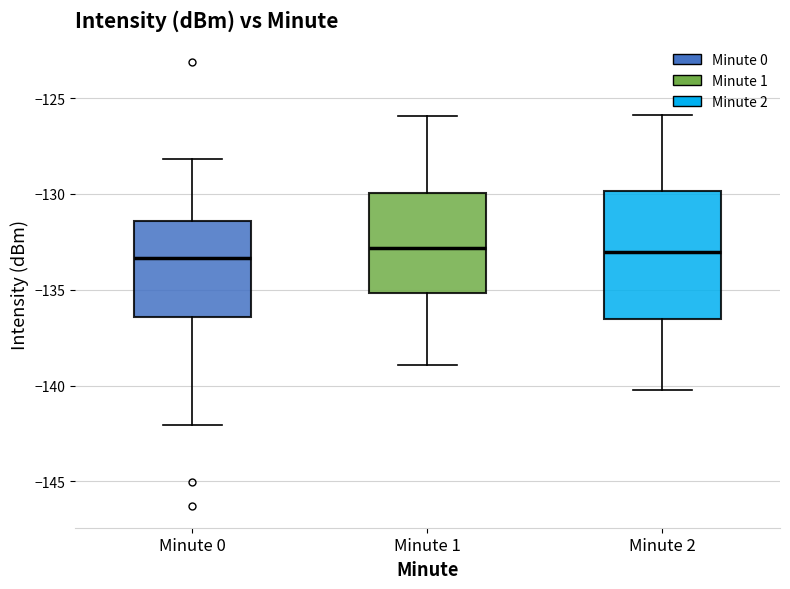

Reading left to right, transcribe this box plot: for each box, give where its median line is, the range the box spans, and where its two whiskers end, as read against the y-axis. The values are not printed on the chart, so give them approximately, as read against the axis.

Minute 0: median -133.5, box -136.5 to -131.5, whiskers -142.0 to -128.0
Minute 1: median -133.0, box -135.0 to -130.0, whiskers -139.0 to -126.0
Minute 2: median -133.0, box -136.5 to -130.0, whiskers -140.0 to -126.0